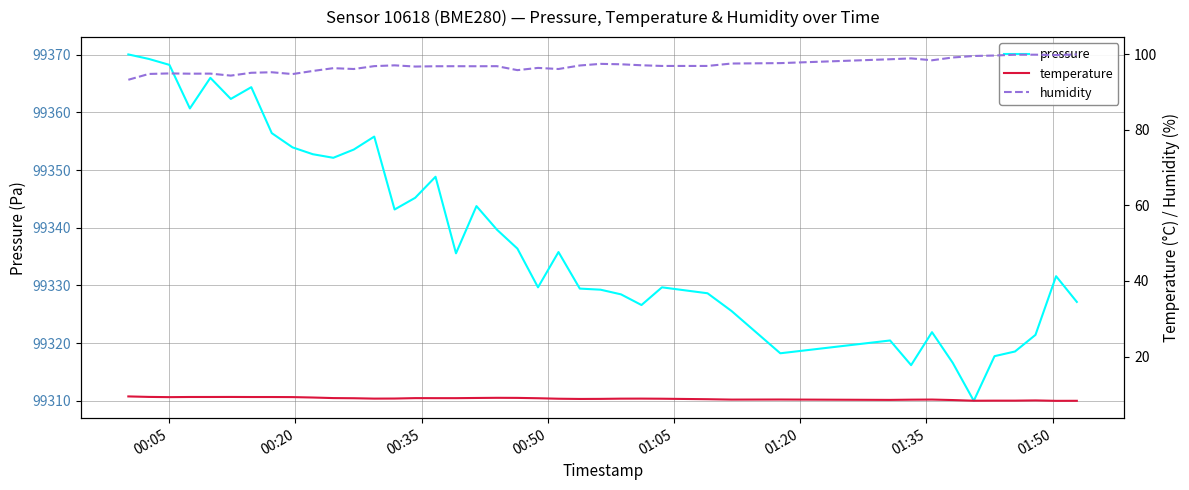

What is the minimum value for humidity?

93.3